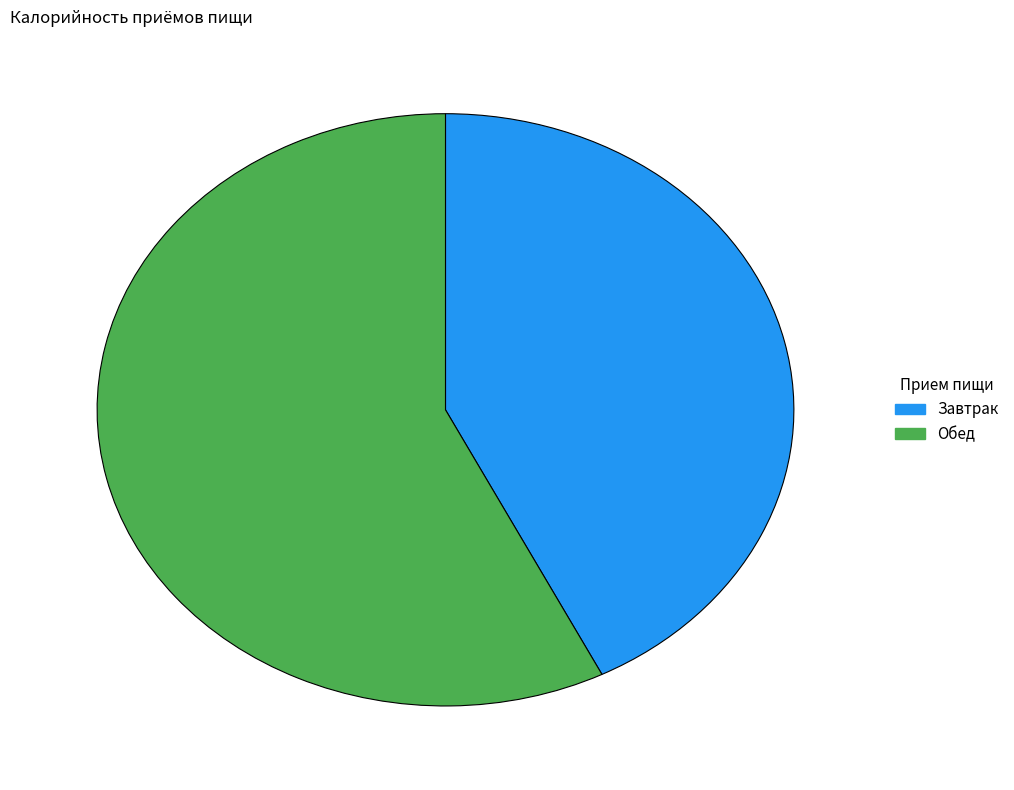

Which has a higher value, Обед or Завтрак?

Обед